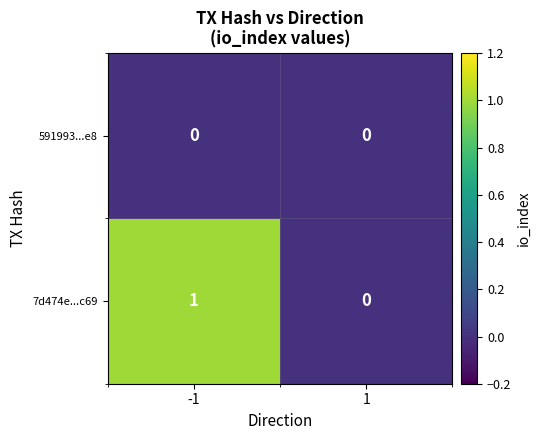

What is the difference between the highest and lowest values at -1?

1